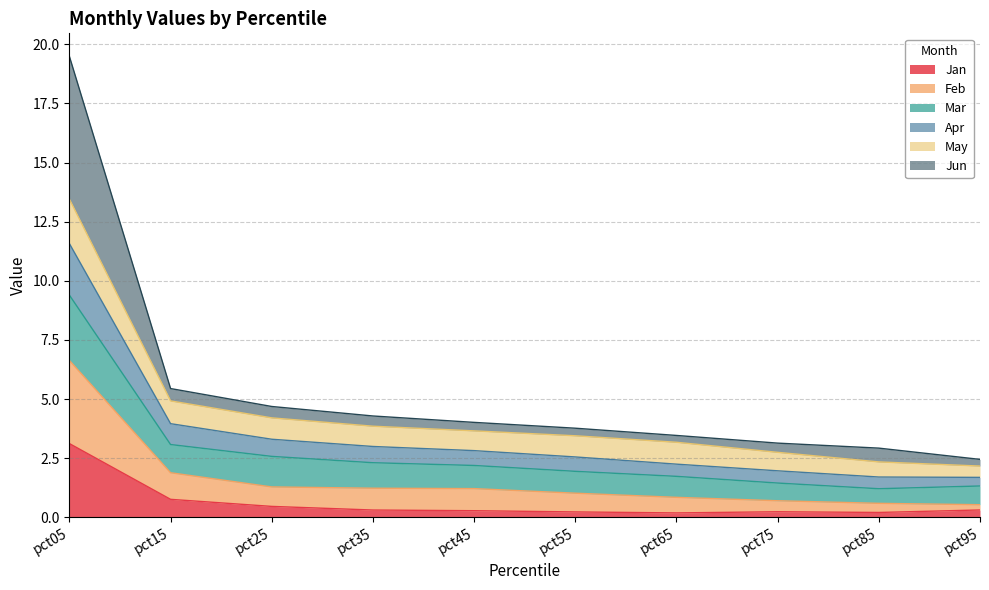

True or false: Jan has more than 1 points higher than both neighbors.

False